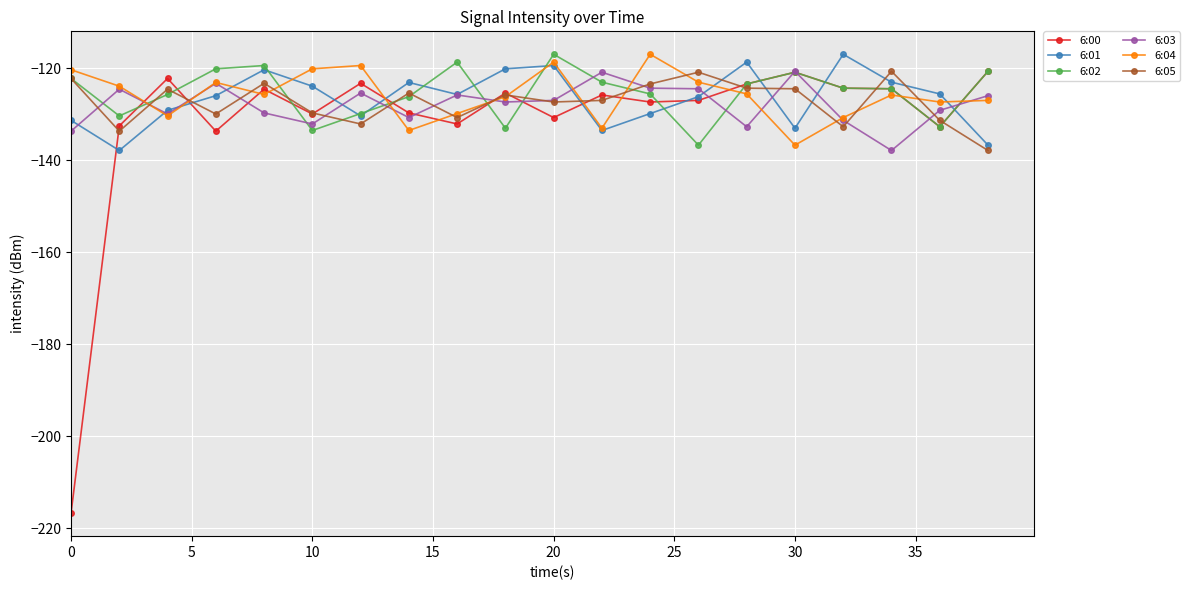

True or false: 6:01 has more than 2 points higher than both neighbors.

True